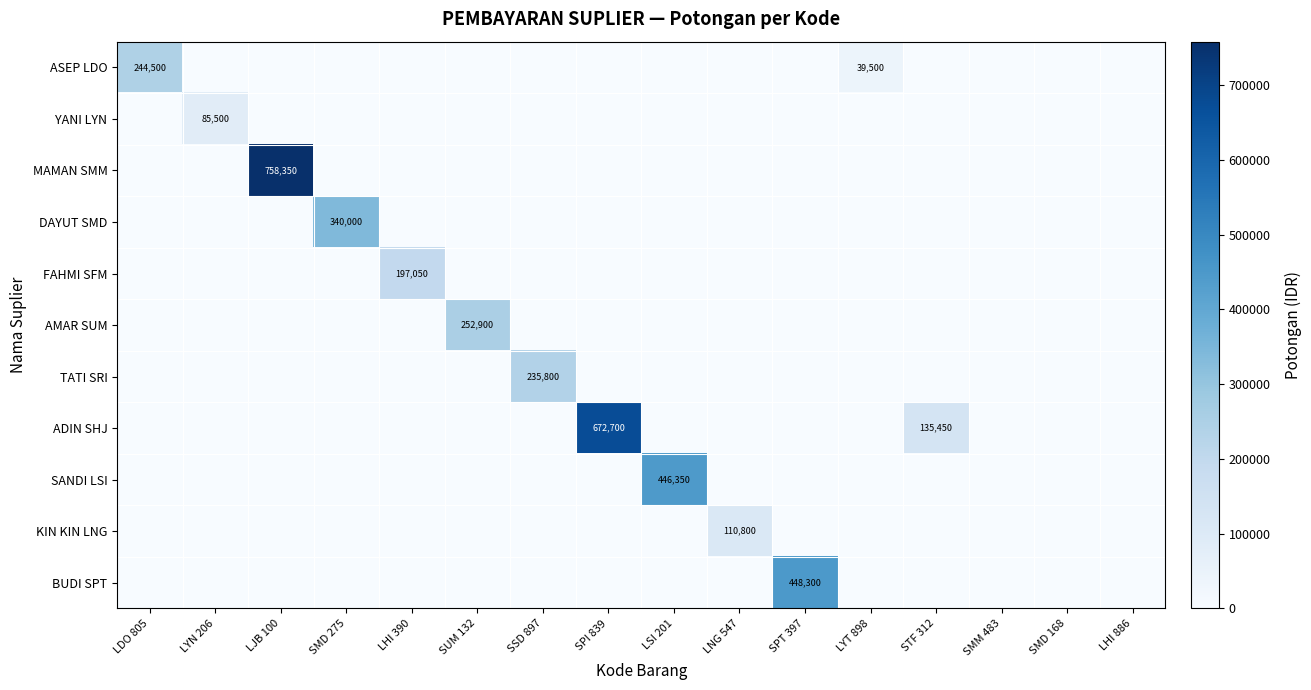

Is it true that TATI SRI equals 0 at SMM 483?

True